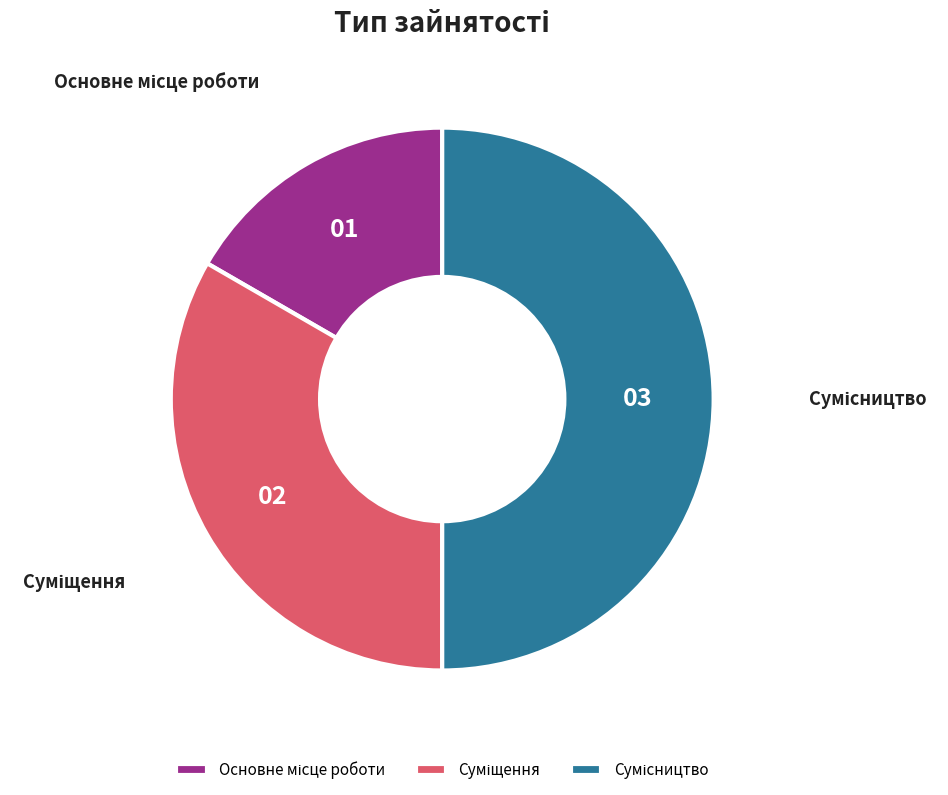

Count the number of slices in the pie.

3